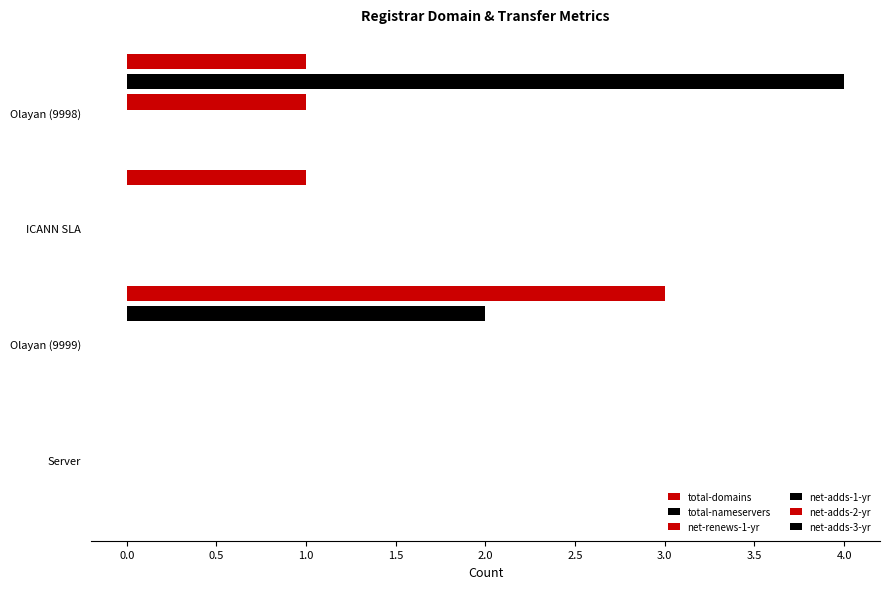

Which series has the widest spread of values?

total-nameservers